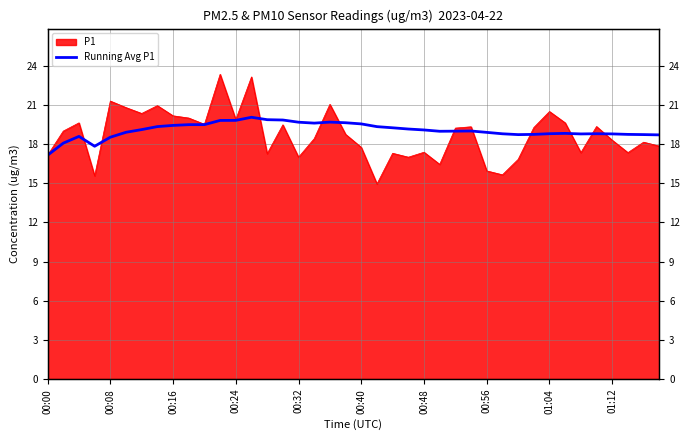

What position from the left is 29?

30